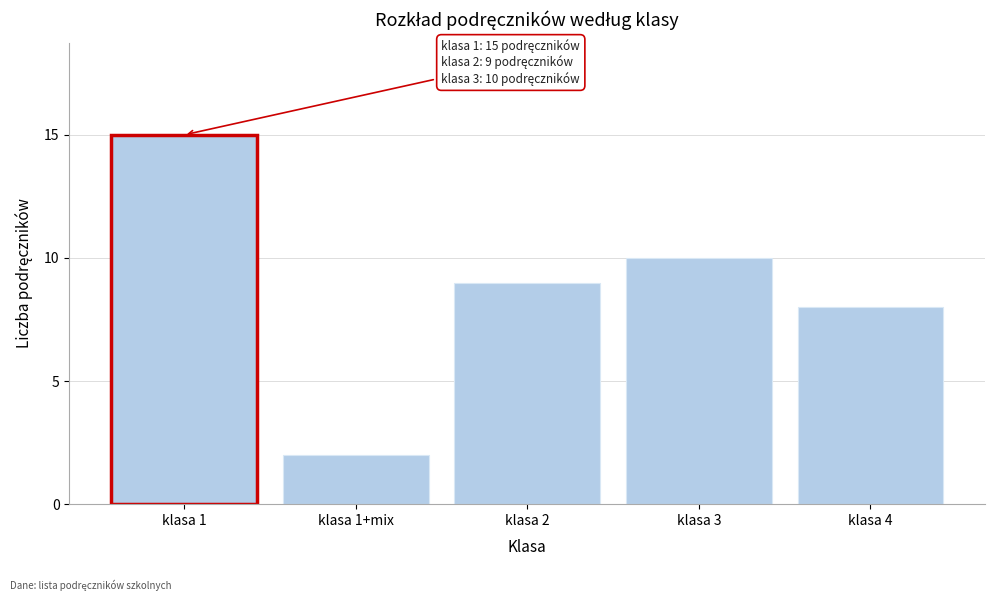

Reading right to left, extract all data points from this chart.

8	10	9	2	15